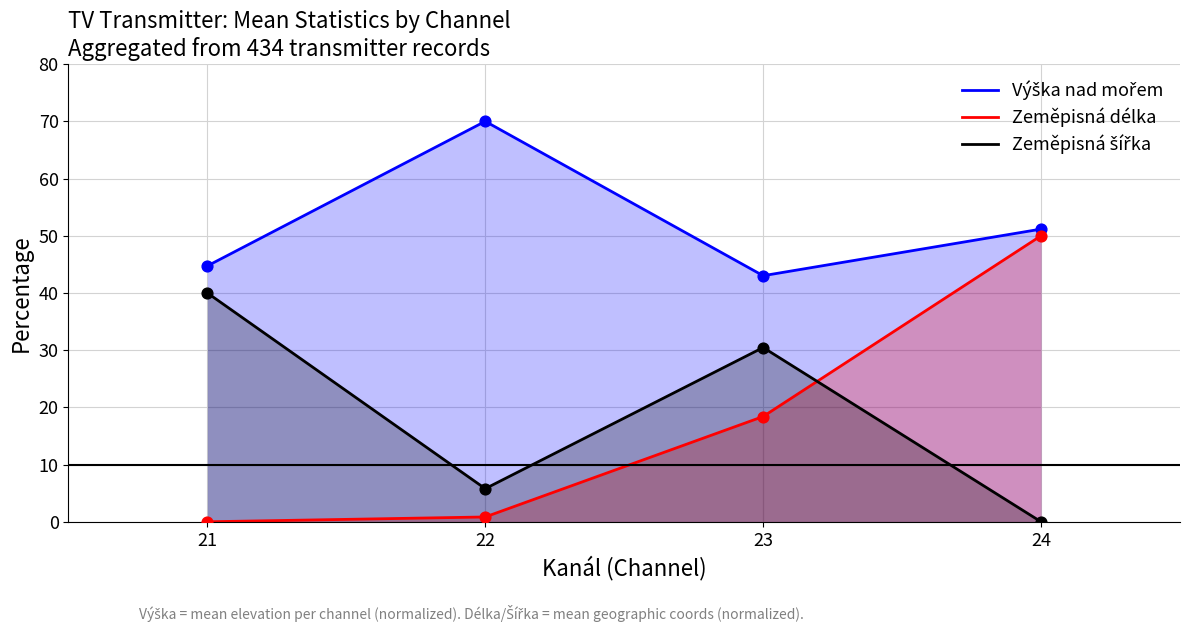

Which series has the largest total across all categories?

Výška nad mořem